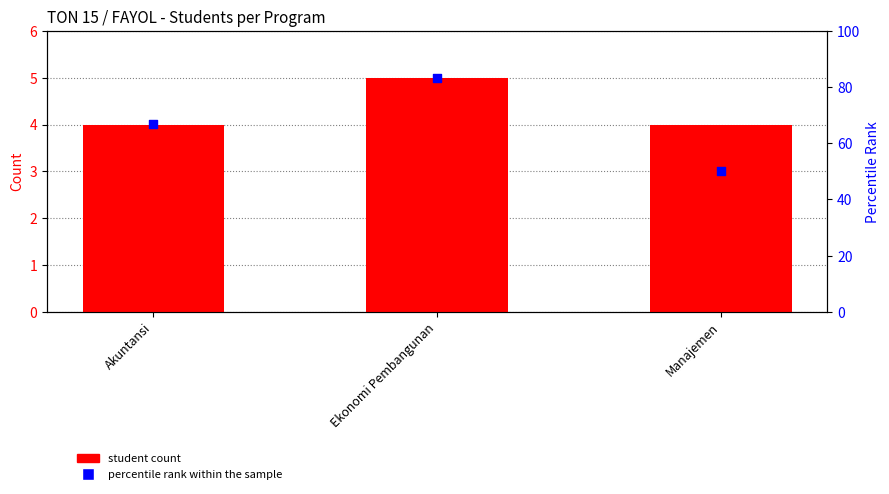

At how many categories does at least one series exceed 36?

3